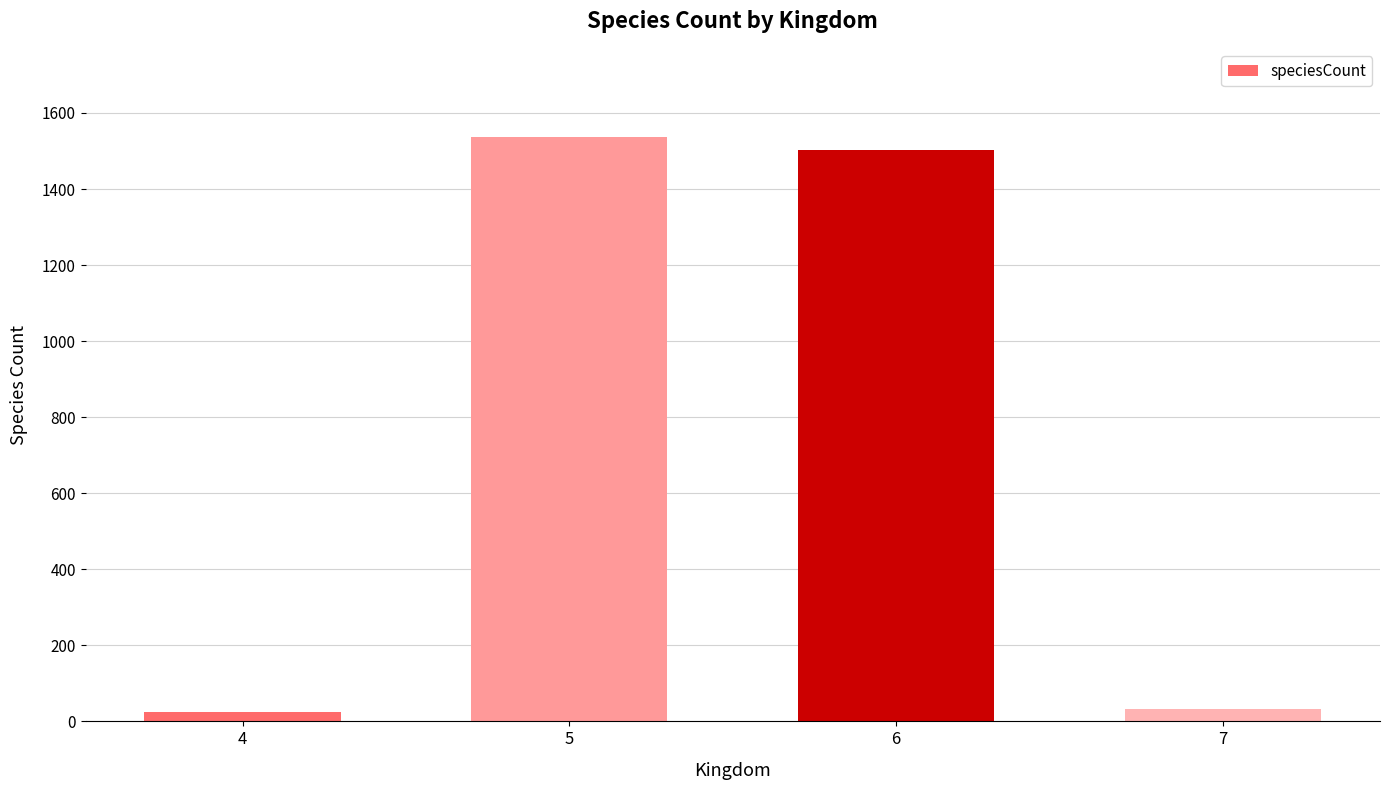

What is the greatest value displayed?

1538